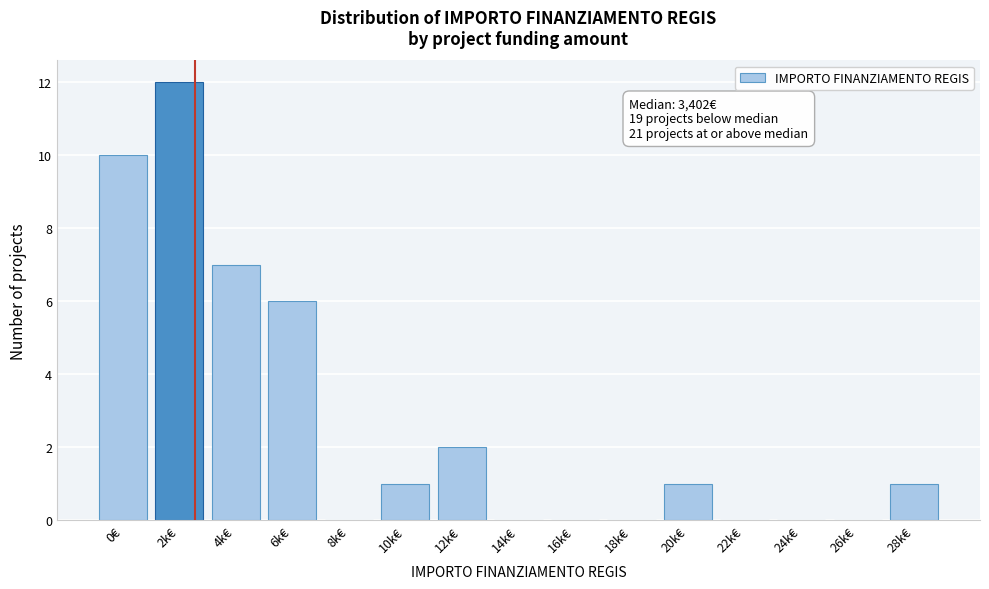

Reading left to right, transcribe all the data shown in this chart.

0€=10	2k€=12	4k€=7	6k€=6	8k€=0	10k€=1	12k€=2	14k€=0	16k€=0	18k€=0	20k€=1	22k€=0	24k€=0	26k€=0	28k€=1